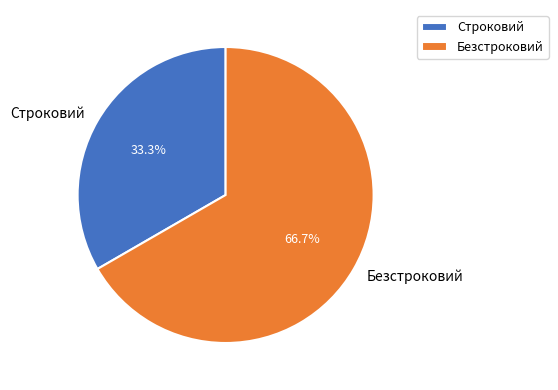

How many segments does this pie chart have?

2